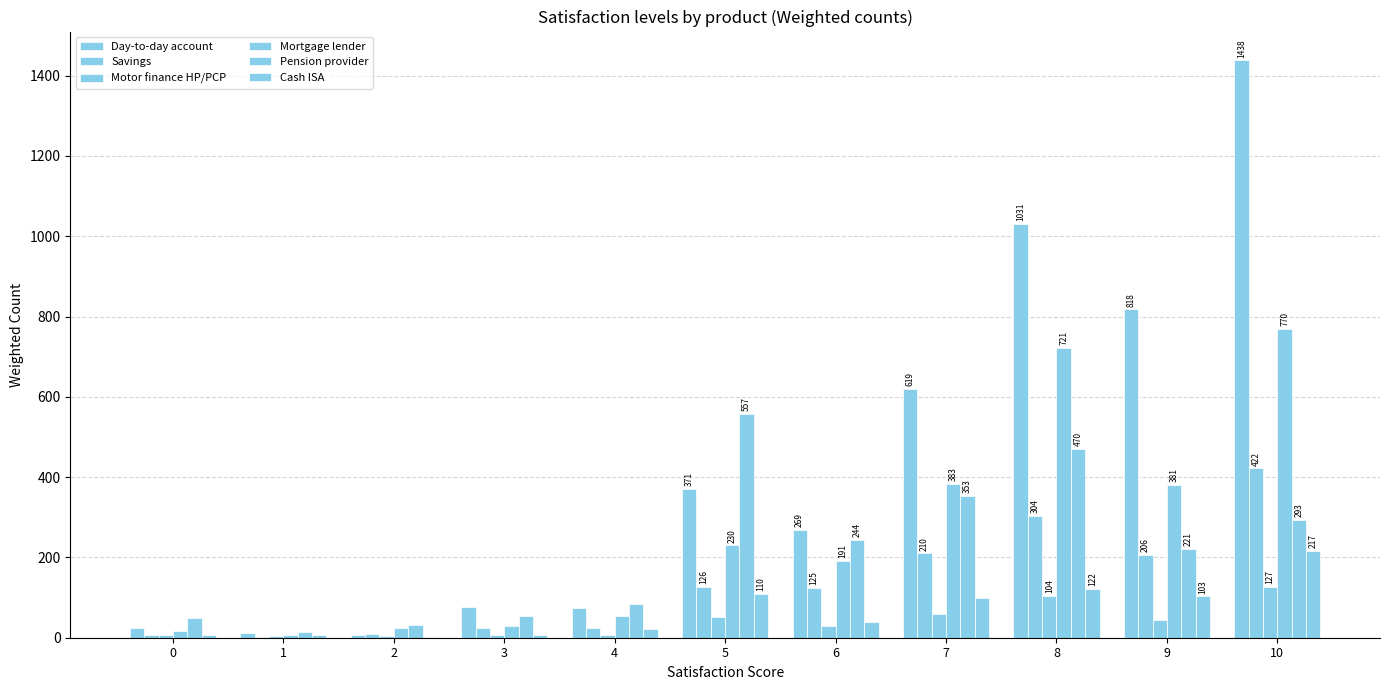

Are the bars grouped side by side (vs. stacked)?

Yes